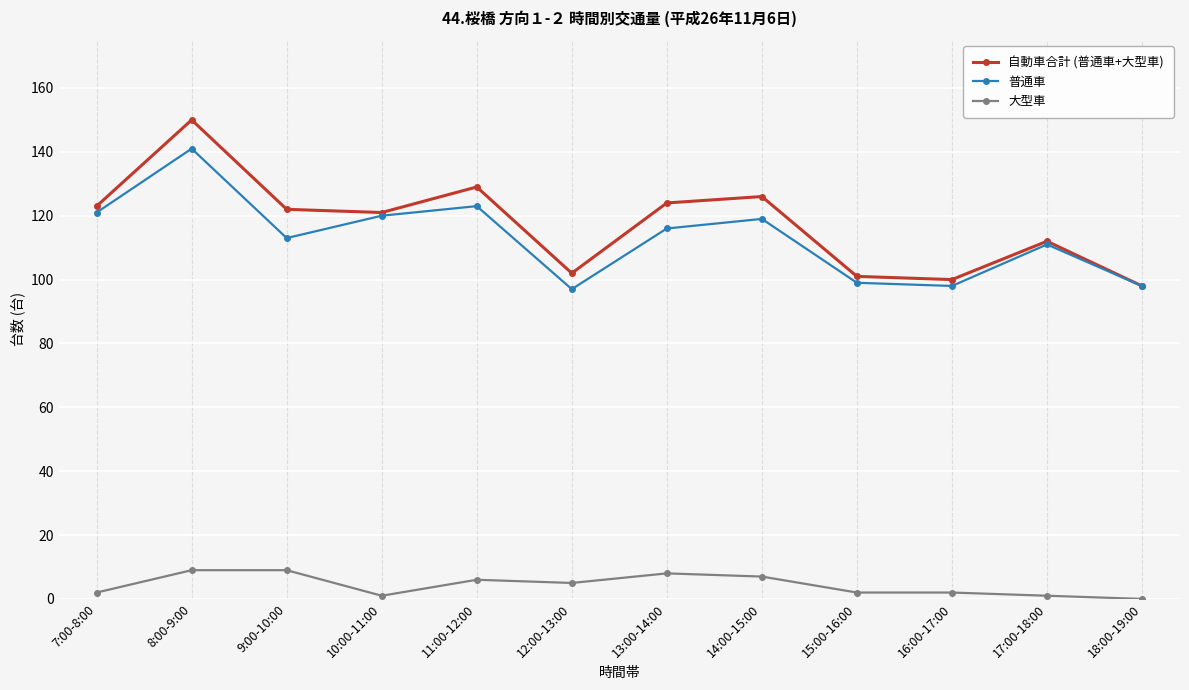

True or false: 大型車 and 普通車 cross at least once.

False